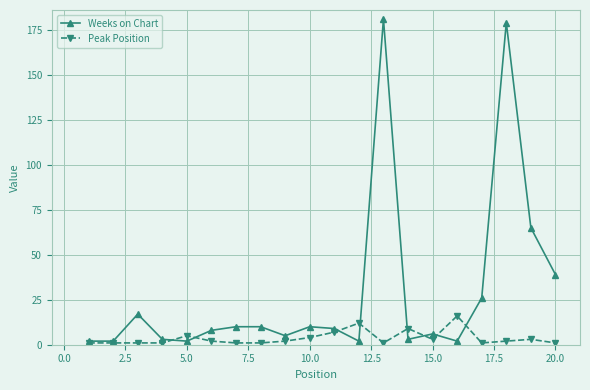

Which series has the largest total across all categories?

Weeks on Chart